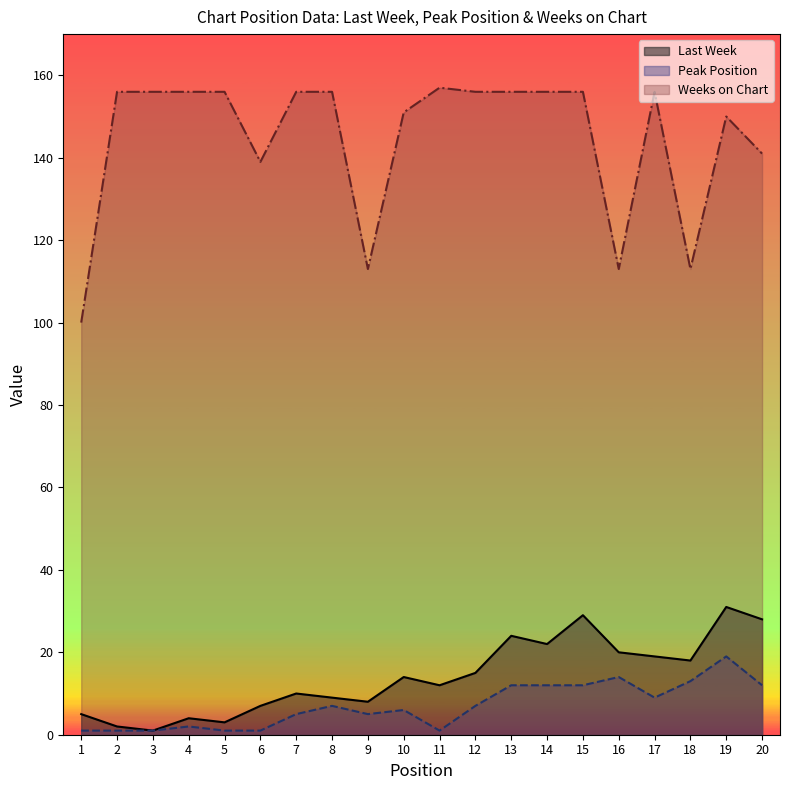

Rank the series by their maximum value, from highest to lowest.

Weeks on Chart, Last Week, Peak Position